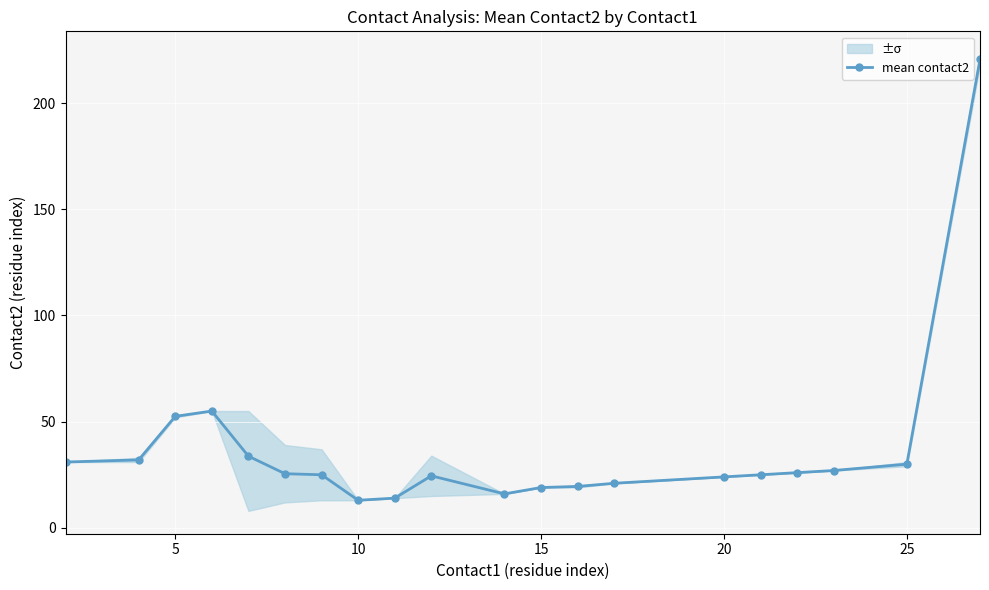

What is the highest value of the mean contact2 series?

220.5